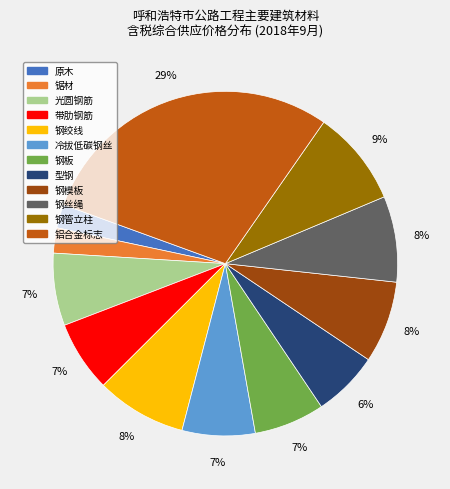

What percentage is the 钢绞线 slice, to the nearest percent?

8%